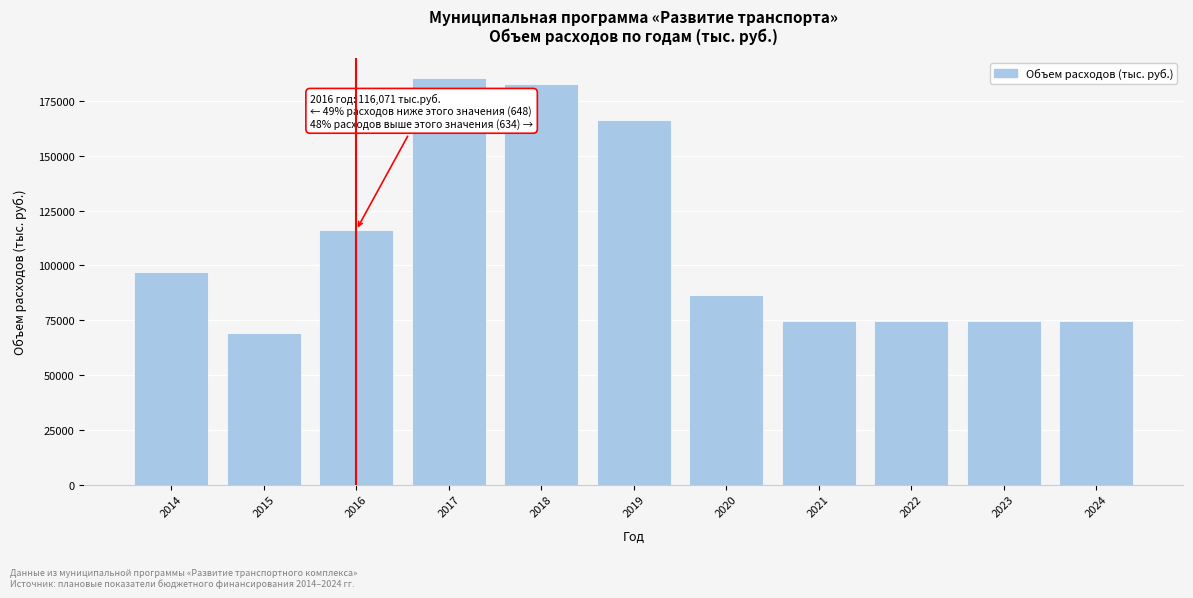

Reading left to right, extract all data points from this chart.

96929.2	69287.5	116071.0	185354.8	182832.0	166139.2	86478.5	74447.8	74447.8	74447.8	74447.8